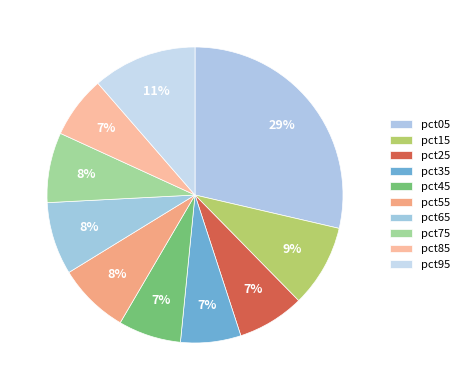

True or false: pct25 accounts for 1% of the total.

False